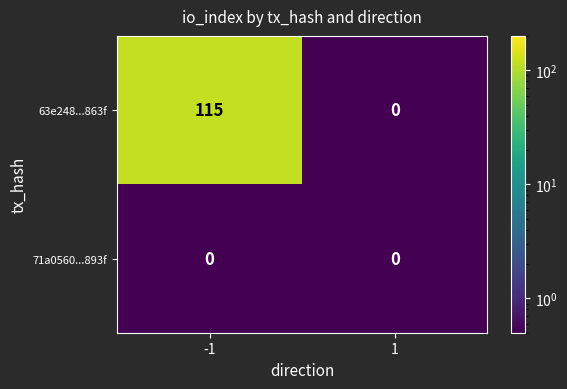

Which series has the largest total across all categories?

63e248...863f